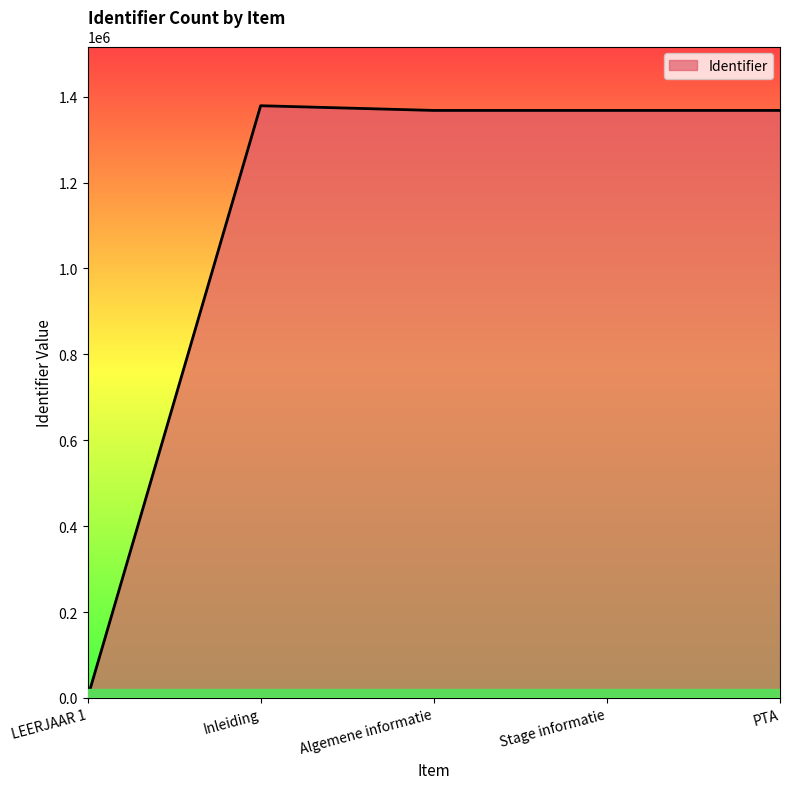

What is the difference between the values at Algemene informatie and Stage informatie?

1